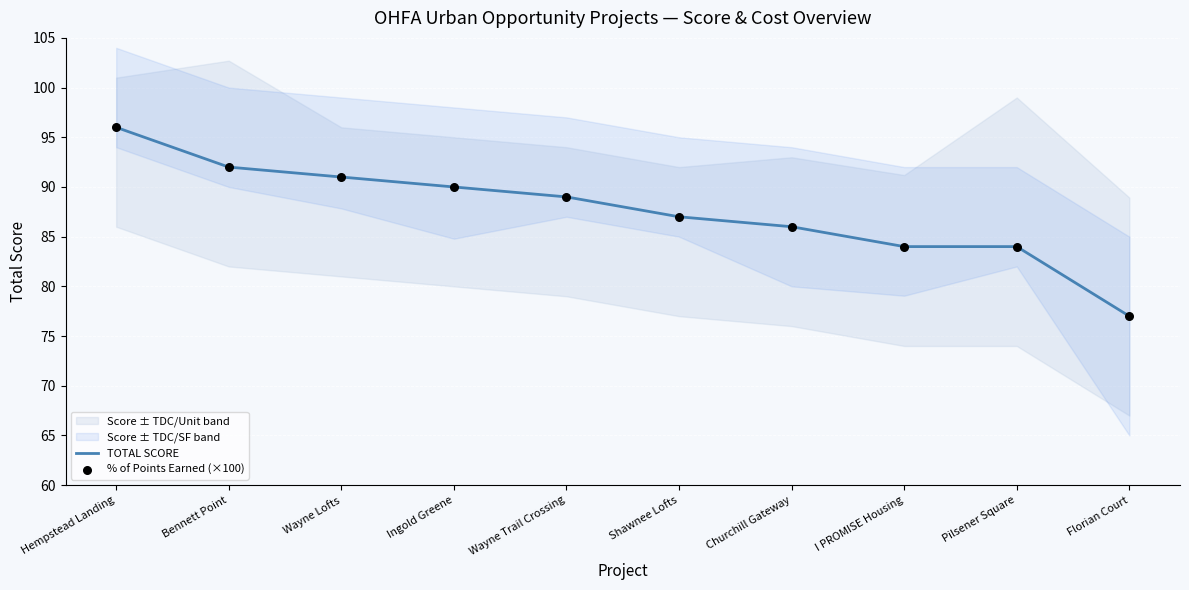

What is the total value across all series at Hempstead Landing?

192